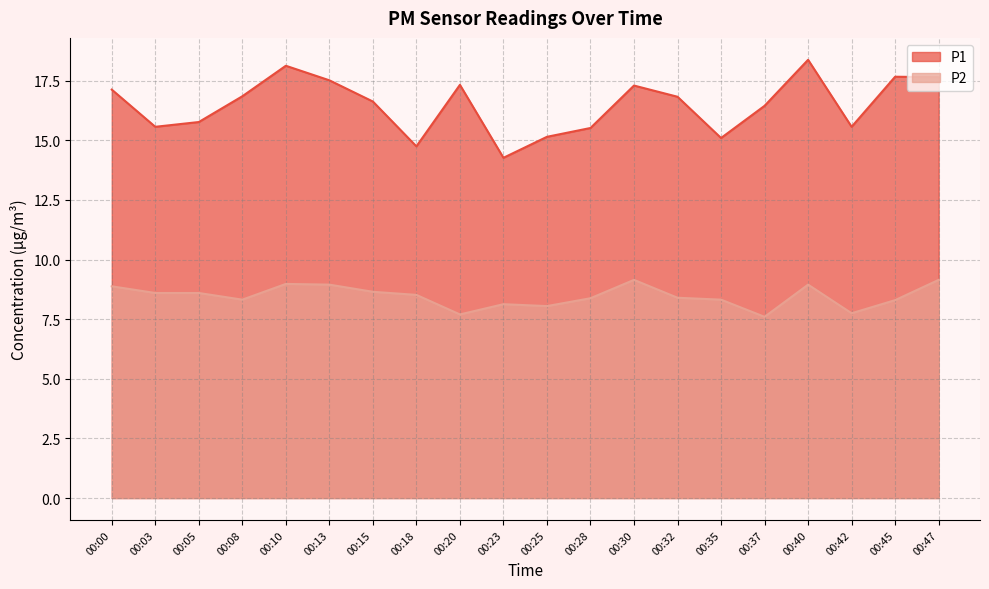

Which series has the largest total across all categories?

P1